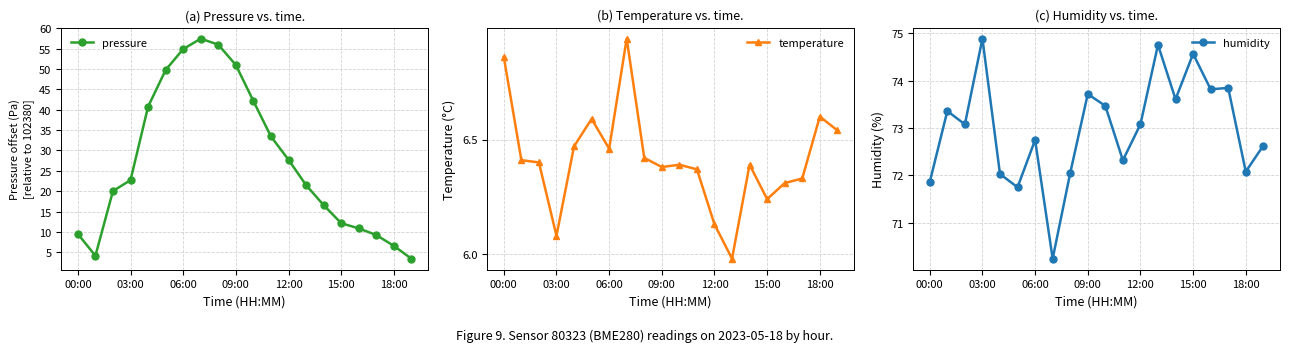

How many values in the humidity series exceed 73?

11